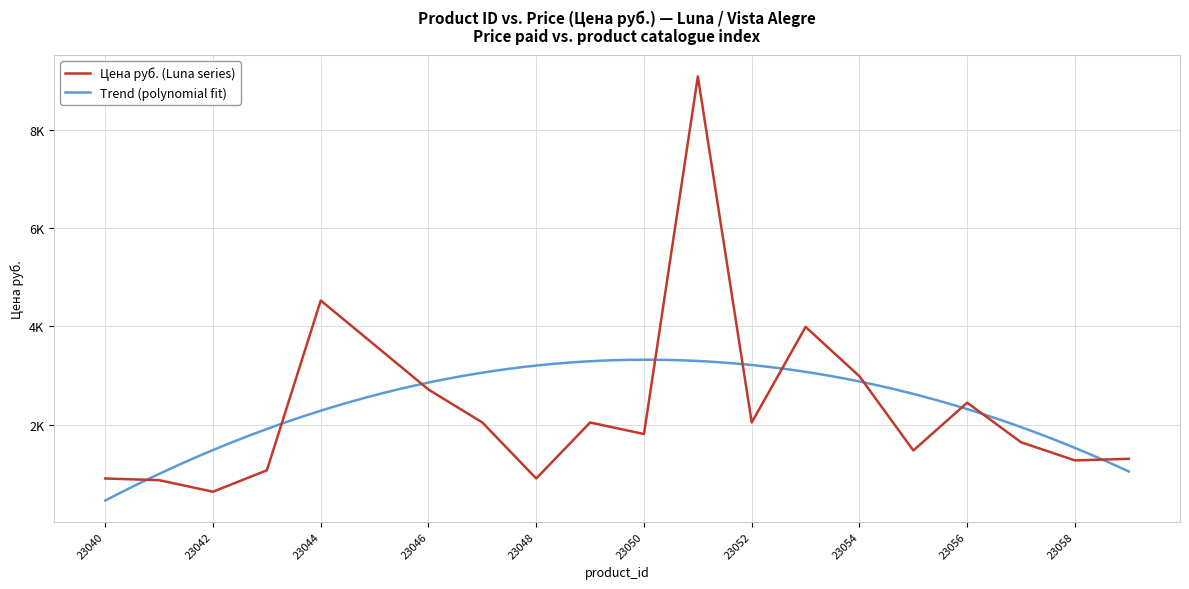

What is the minimum value shown in the chart?

638